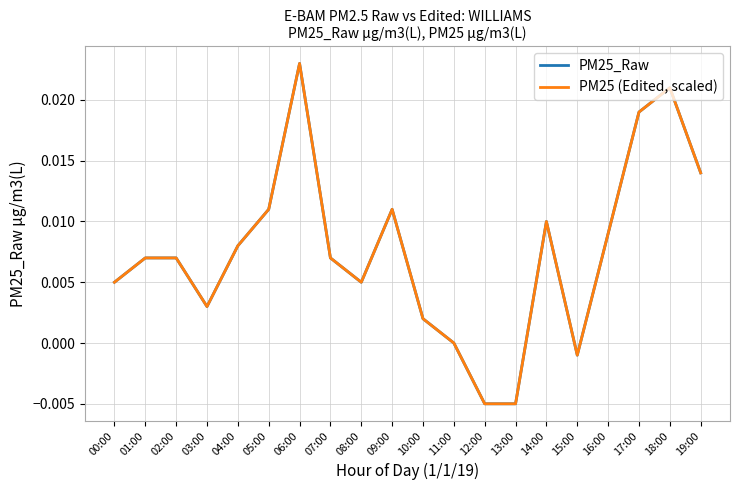

Which has a higher value, 19:00 or 14:00?

19:00